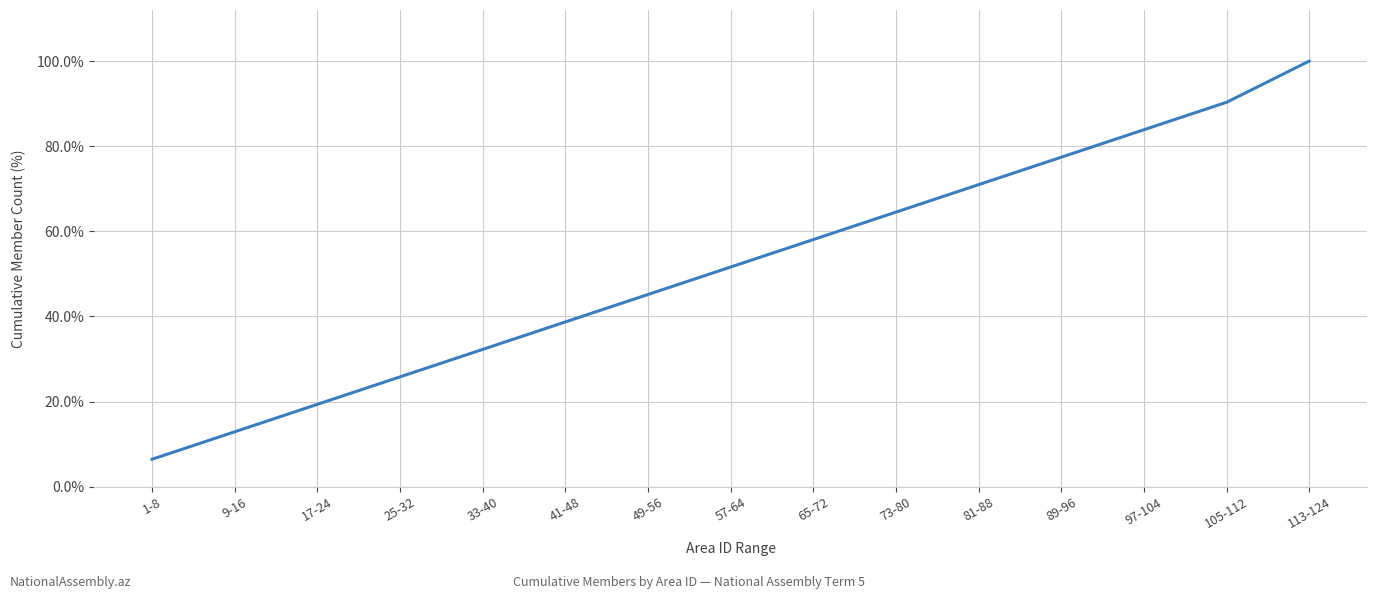

Rank the categories by value from highest to lowest.

113-124, 105-112, 97-104, 89-96, 81-88, 73-80, 65-72, 57-64, 49-56, 41-48, 33-40, 25-32, 17-24, 9-16, 1-8